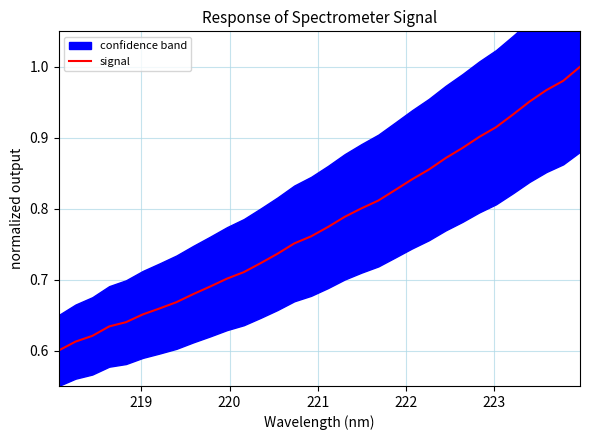

What is the difference between the second highest and second lowest values?

0.4